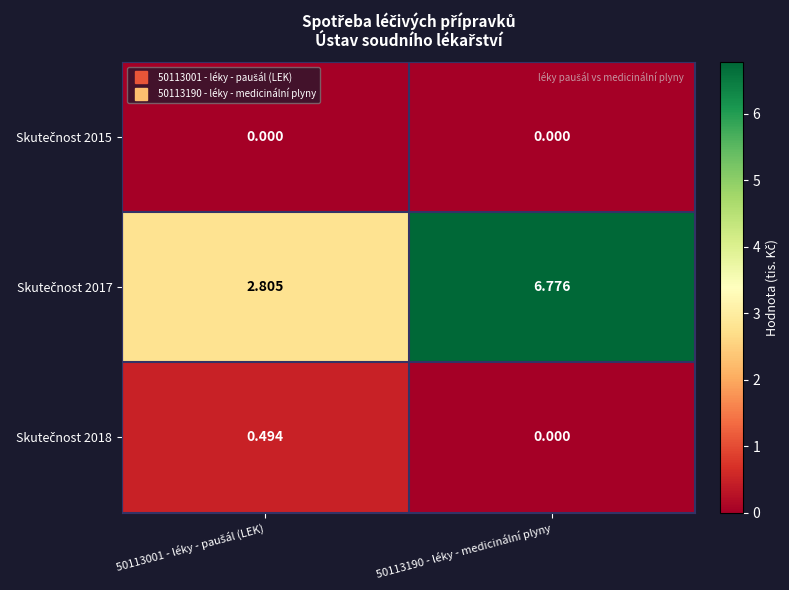

Which series has the widest spread of values?

Skutečnost 2017